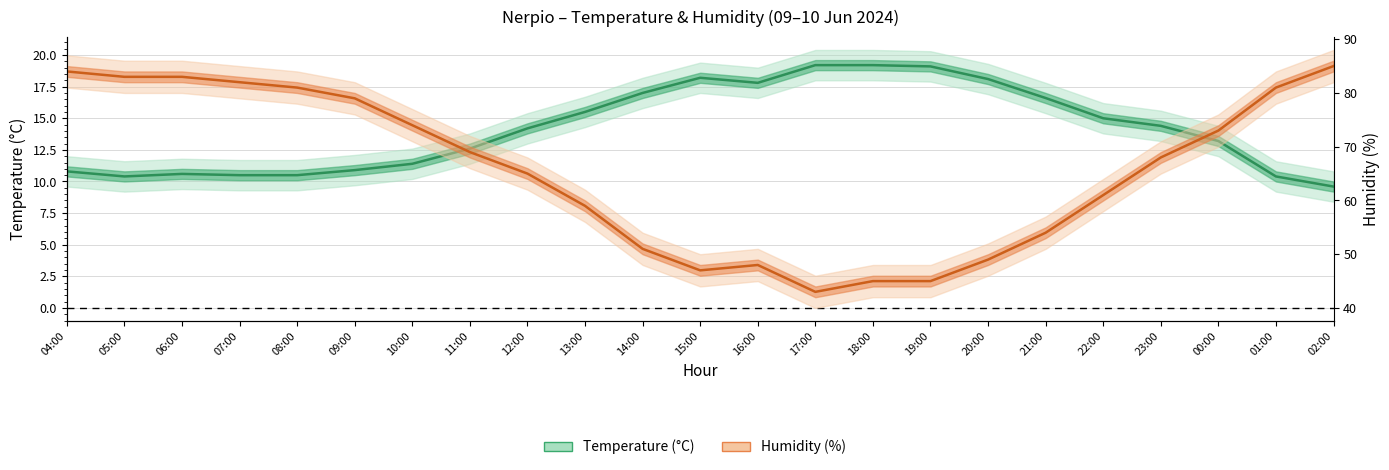

What is the minimum value for Humidity (%)?

43.0